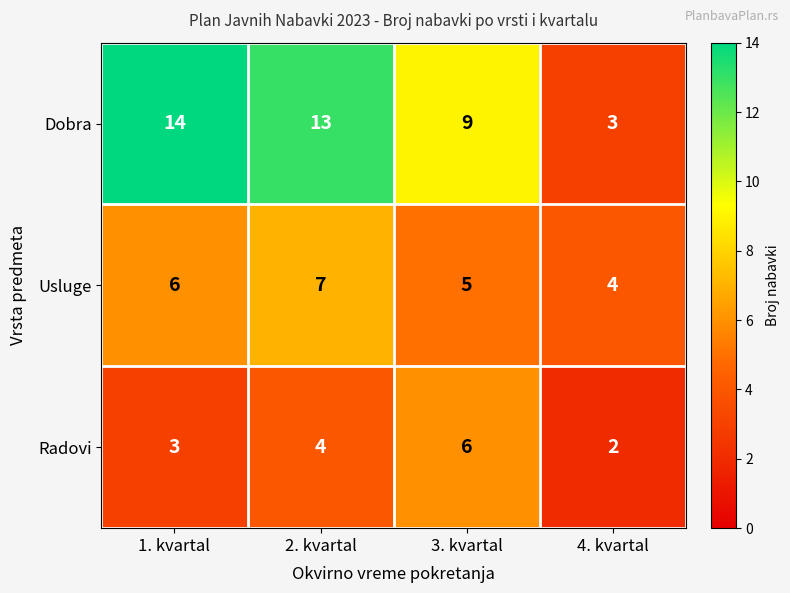

At which label does Radovi reach its minimum?

4. kvartal